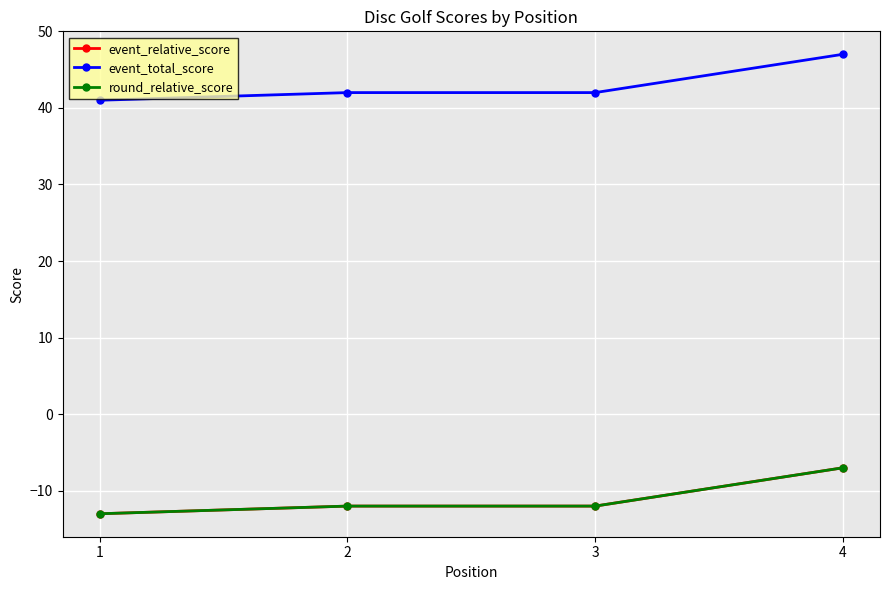

Reading left to right, list all the values displayed in this chart.

event_relative_score: -13	-12	-12	-7
event_total_score: 41	42	42	47
round_relative_score: -13	-12	-12	-7